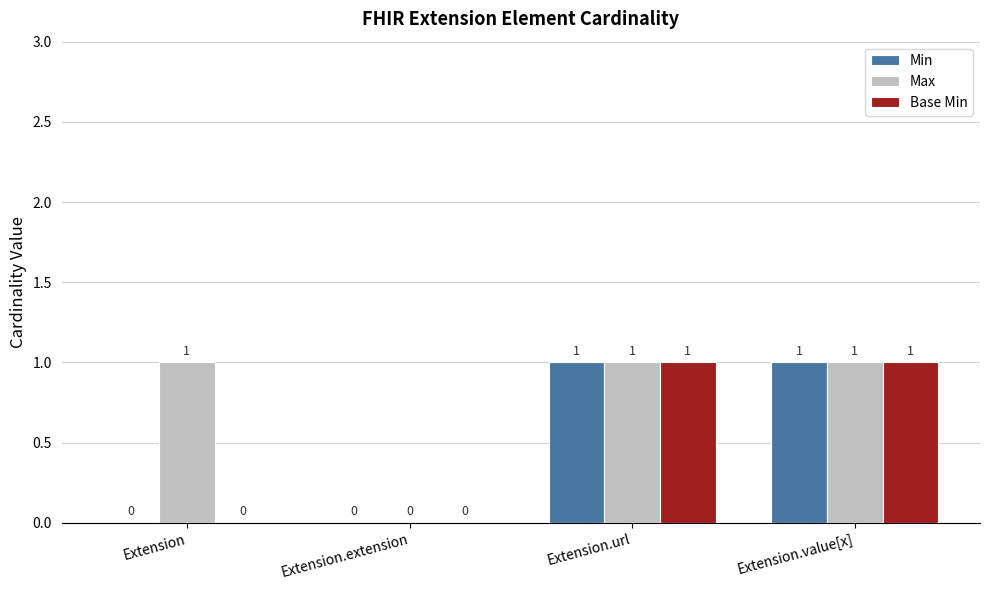

The Min series shows 1 at Extension.url. True or false?

True